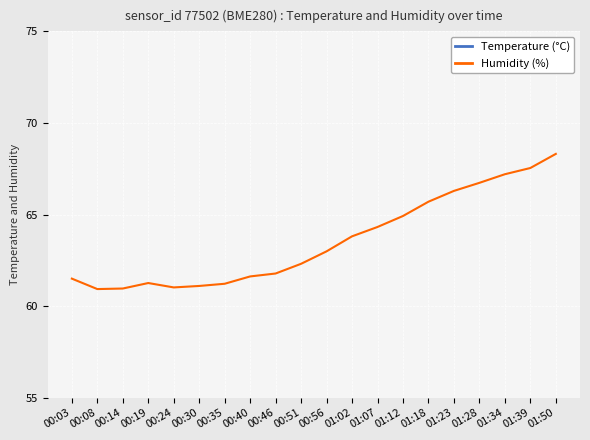

Which has a higher value, 00:08 or 00:51?

00:51